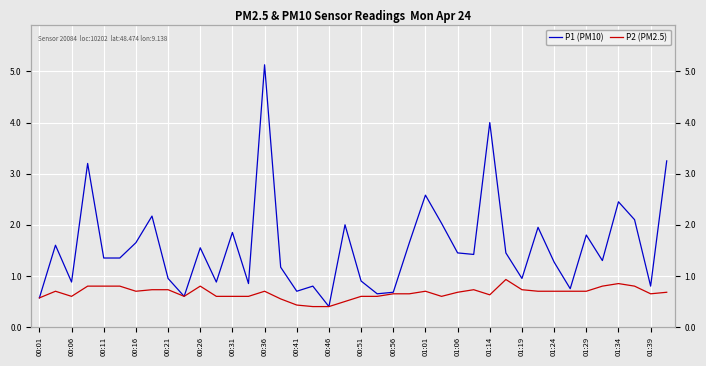

What is the highest value of the P2 (PM2.5) series?

0.9